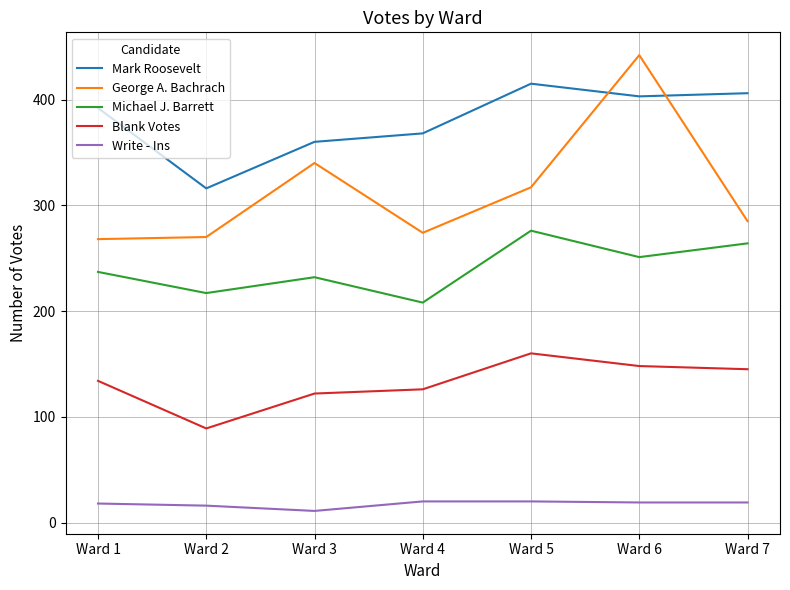

What is the lowest value of the George A. Bachrach series?

268